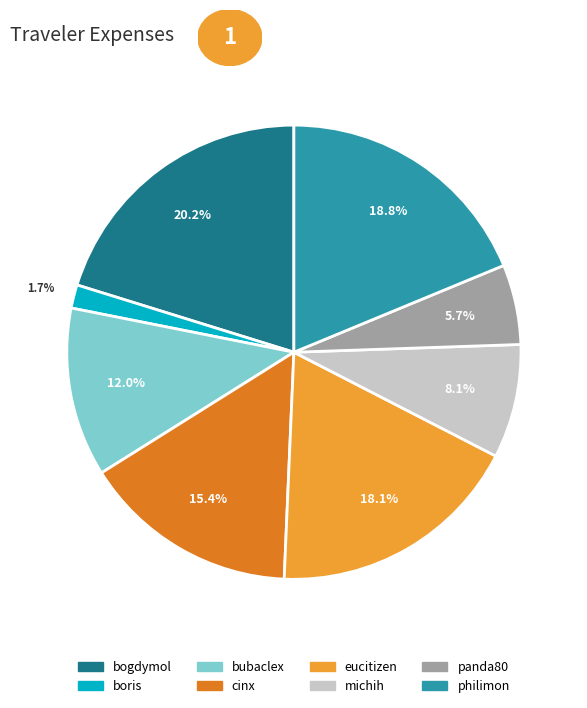

Which category has the biggest portion of the pie?

bogdymol